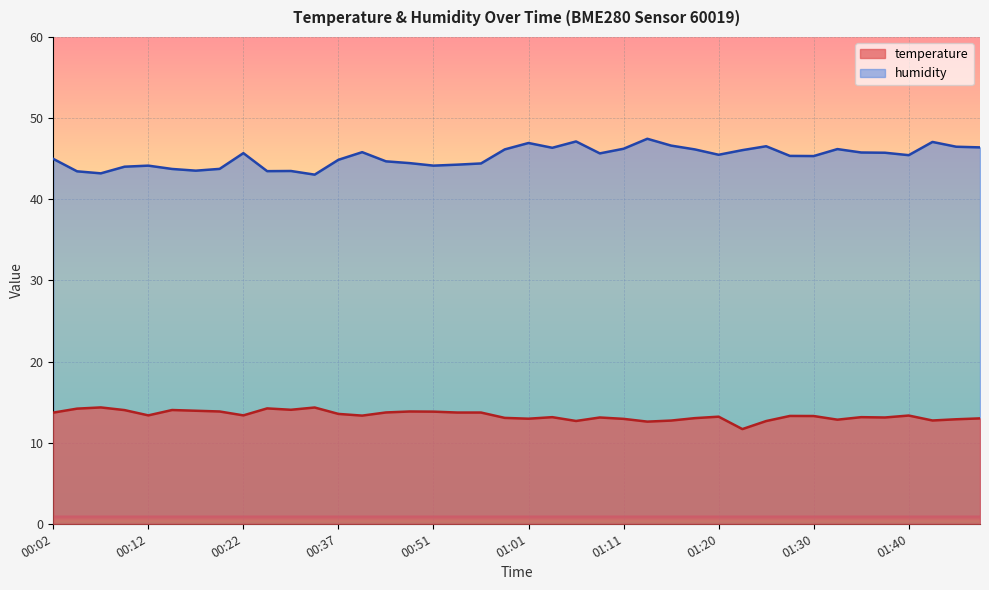

Is it true that humidity equals 73.3 at 00:19?

False